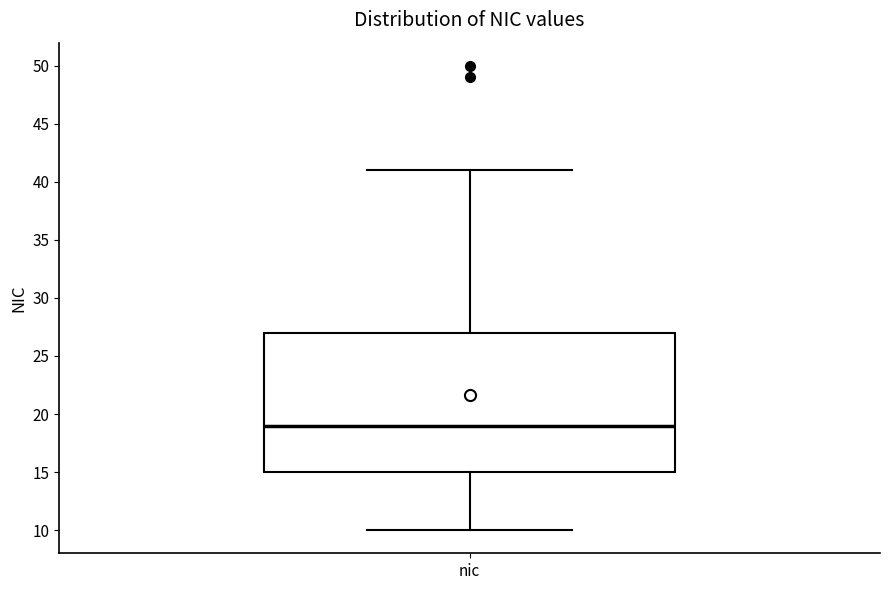

Where does the upper whisker of the box for nic end on the y-axis? The values are not printed on the chart, so give them approximately, as read against the axis.

41